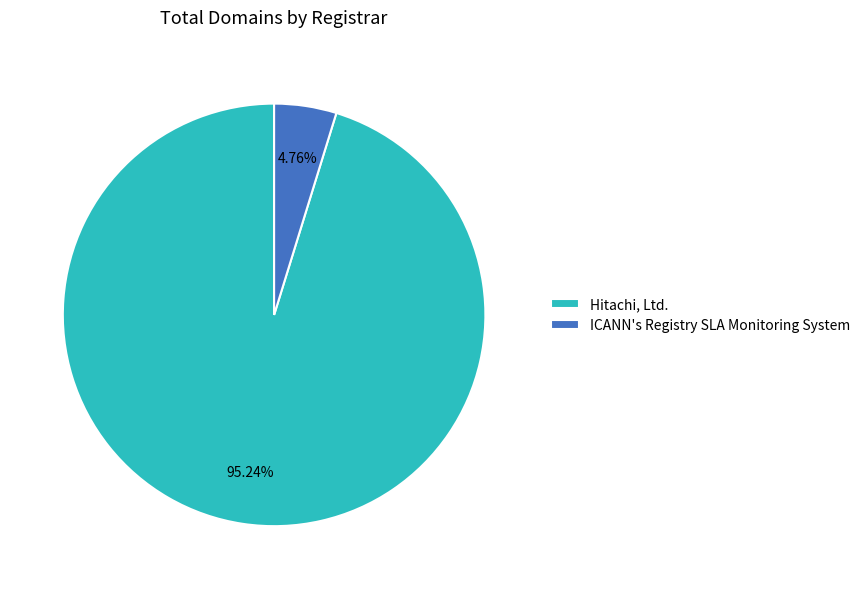

How many slices are in this pie chart?

2